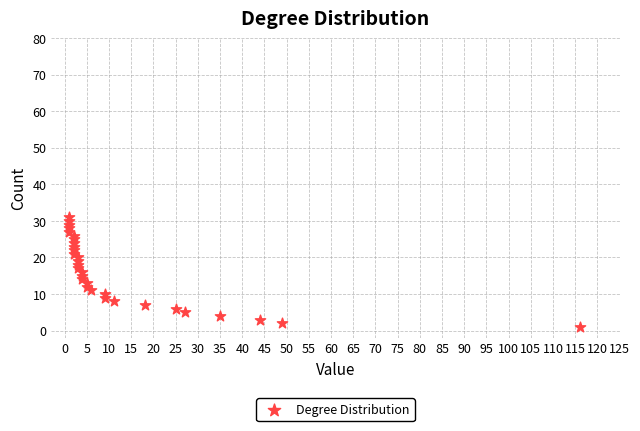

What is the range of Y values (max minus min)?

30